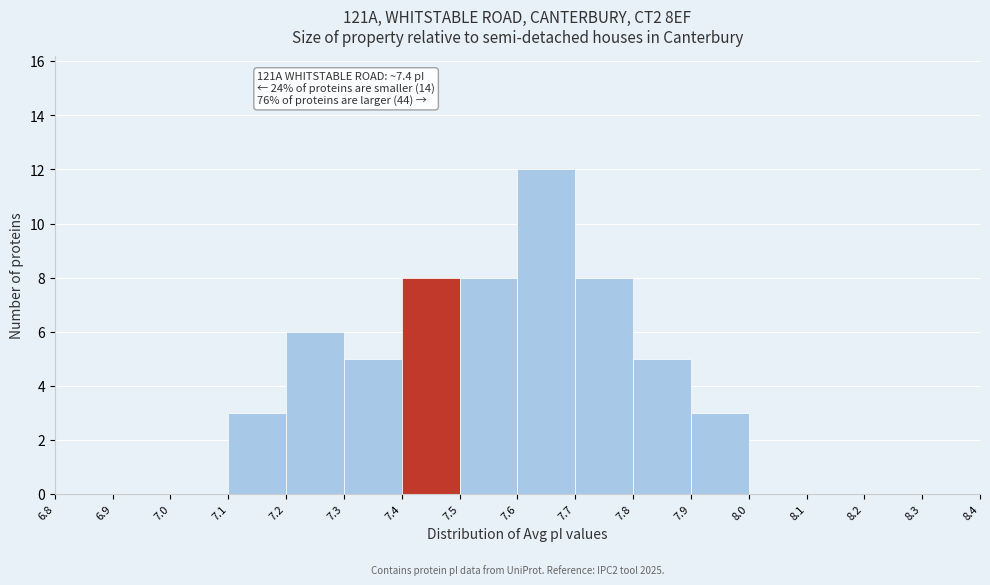

Which range on the x-axis has the tallest bar?

7.6 to 7.7